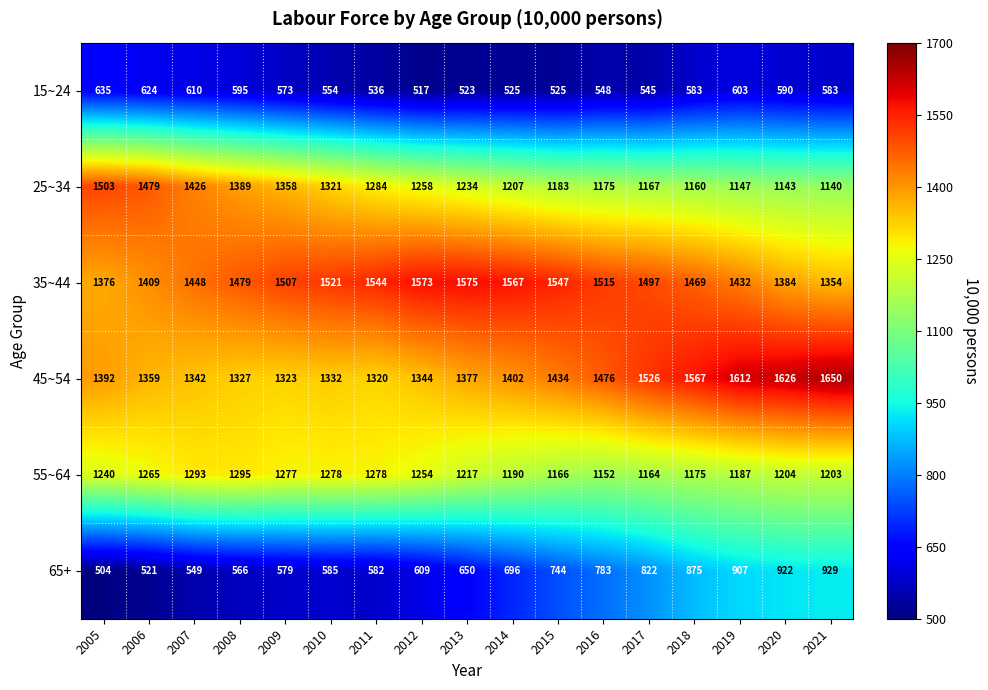

What is the difference between the maximum and minimum values in the 25~34 series?

363